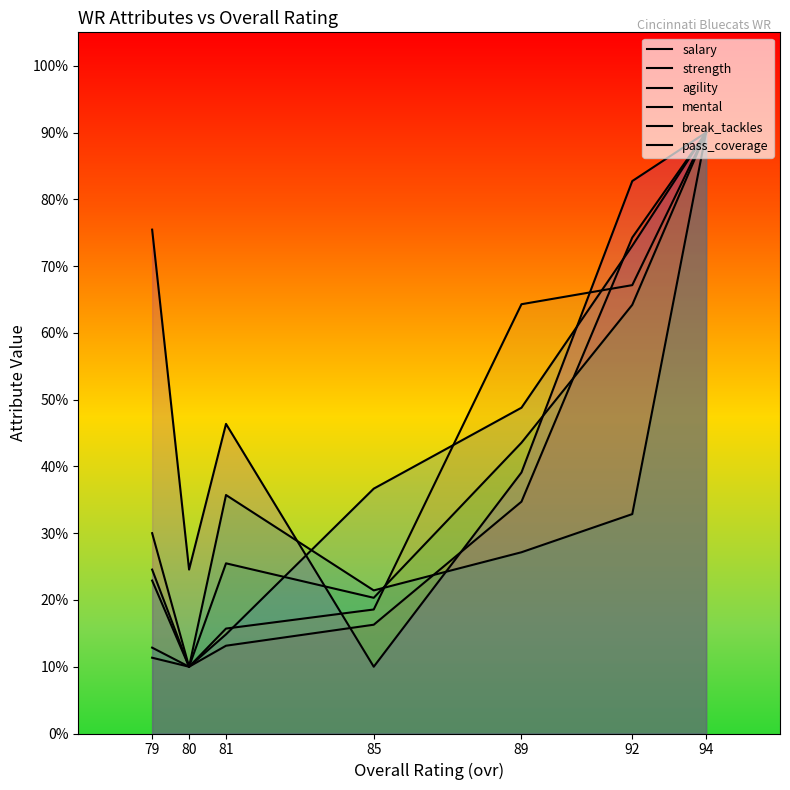

Rank the categories by agility value from highest to lowest.

94, 92, 89, 81, 79, 85, 80